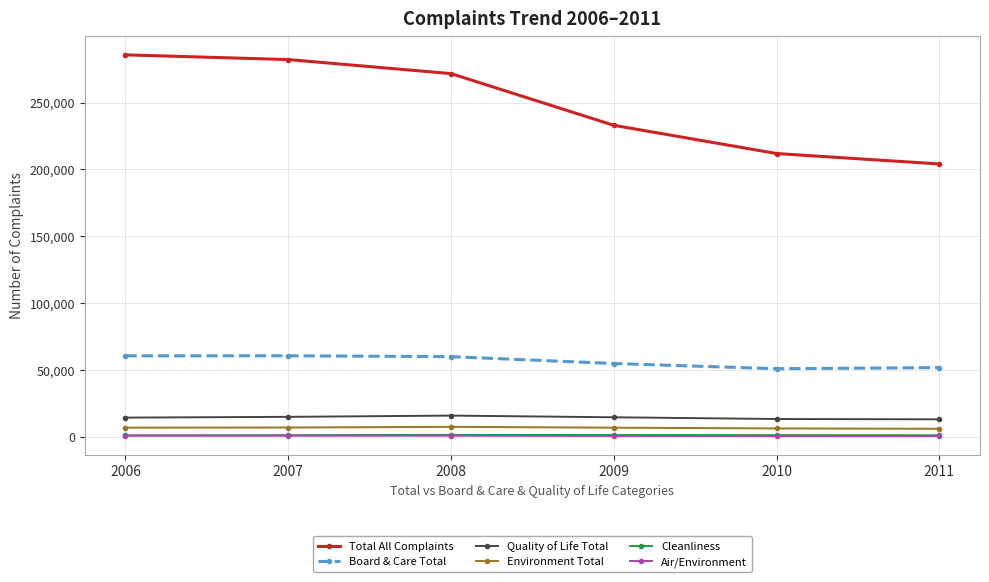

What is the sum of the Board & Care Total values at 2006 and 2008?

120939